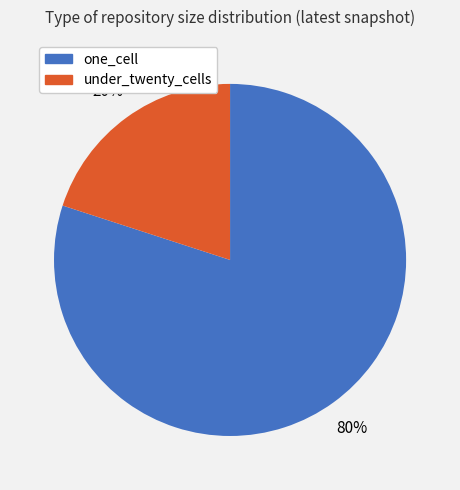

To the nearest percent, what is the average slice percentage?

50%